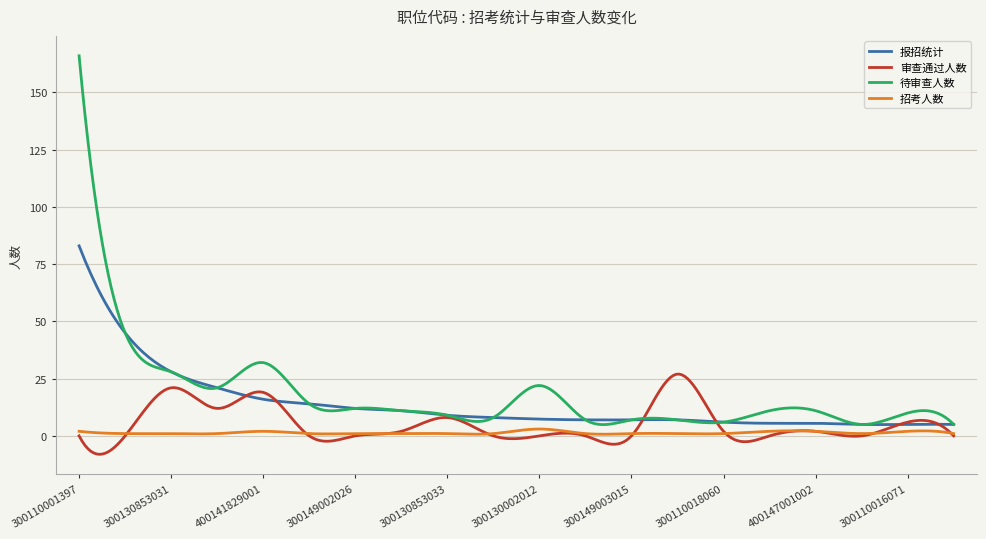

What are all the series names shown in the legend?

报招统计, 审查通过人数, 待审查人数, 招考人数